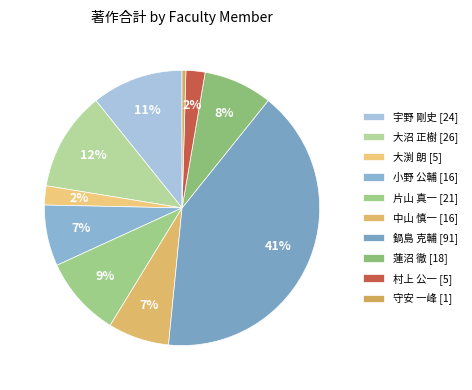

What is the largest slice in the pie chart?

鍋島 克輔 [91]